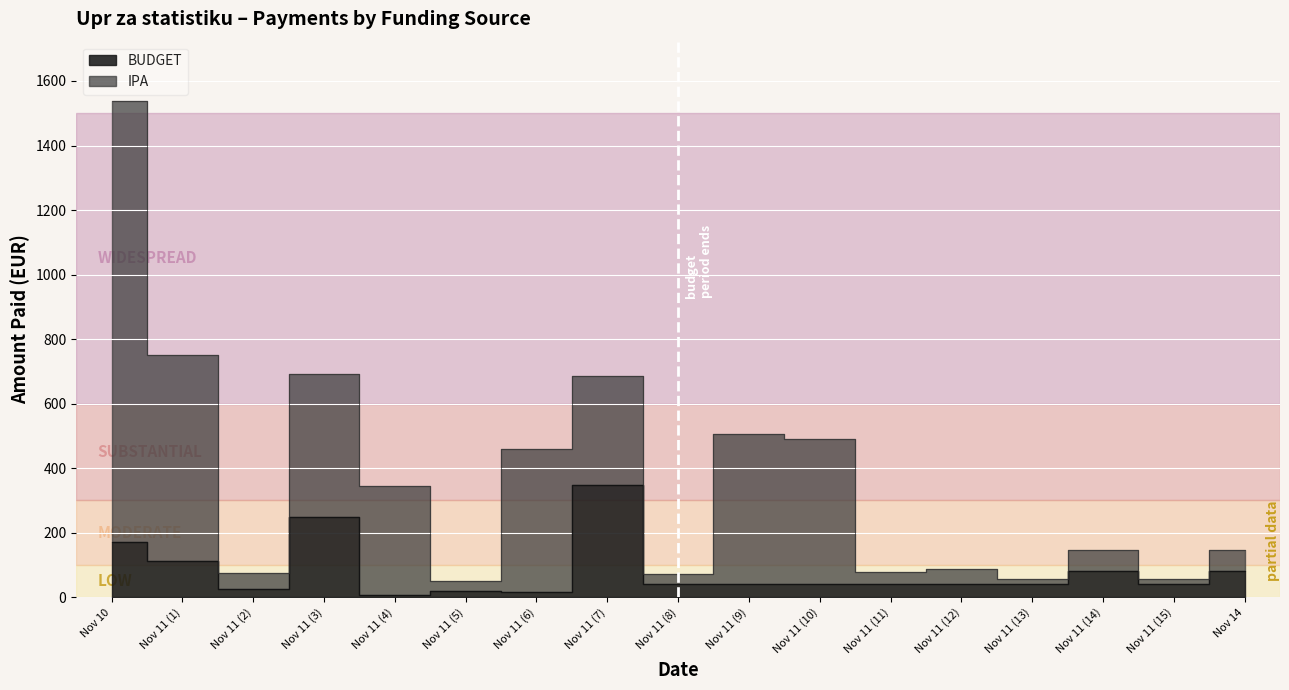

What is the difference between the values at Nov 10 and Nov 11 (5)?

150.7